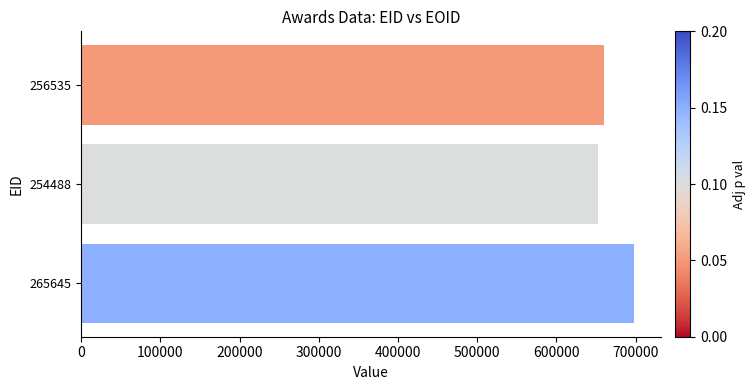

Rank the categories by value from highest to lowest.

265645, 256535, 254488